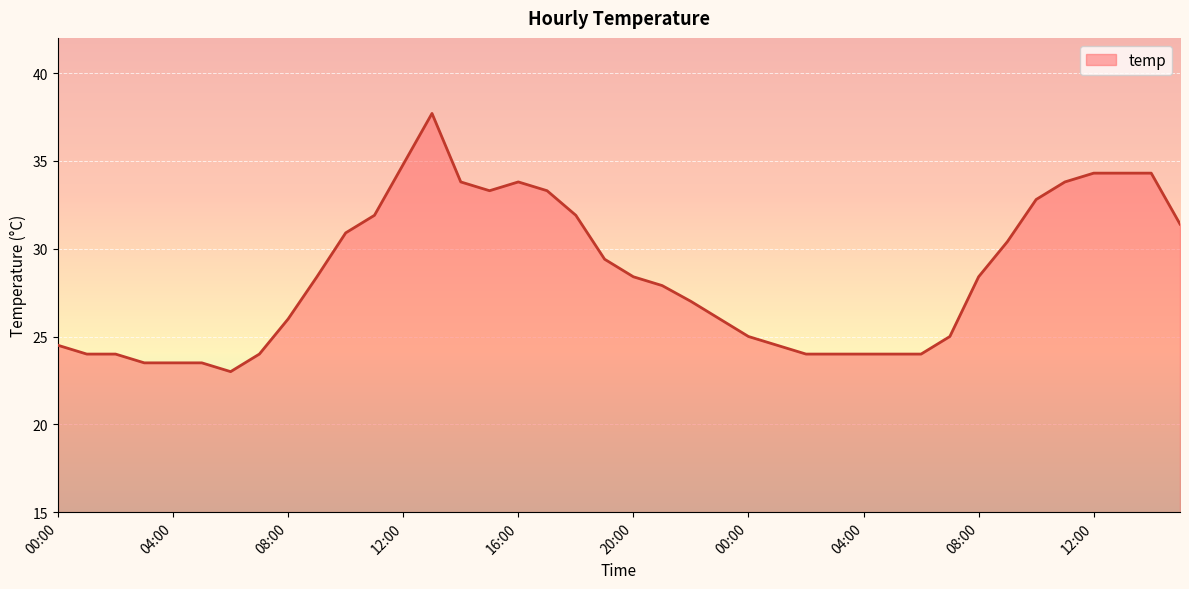

What is the average value?

28.5